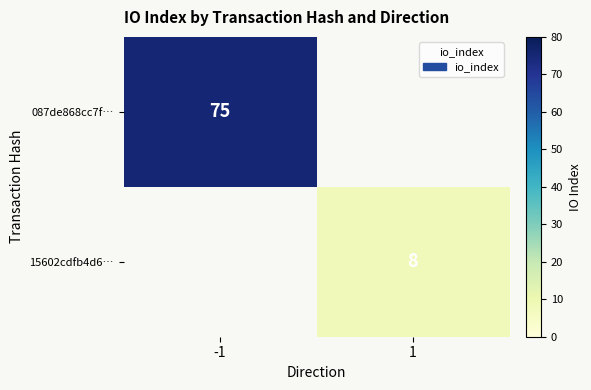

The 15602cdfb4d6… series shows 8 at 1. True or false?

True